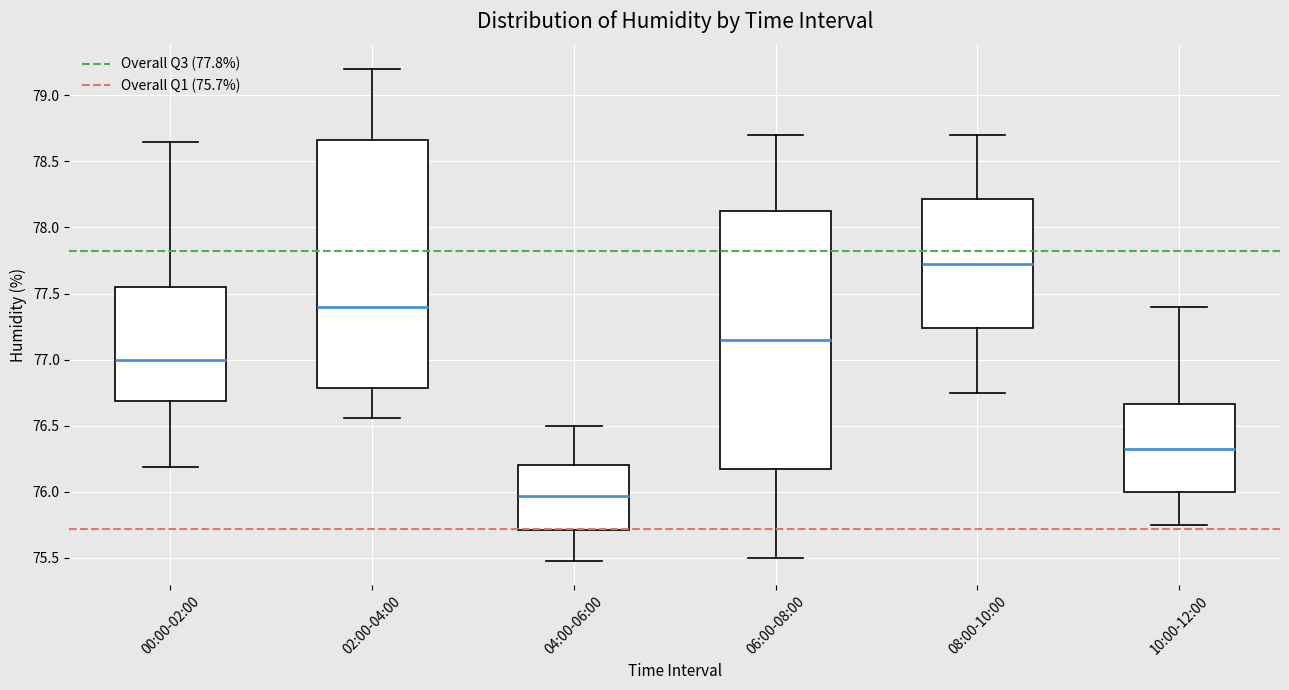

Where does the lower whisker of the box for 08:00-10:00 end on the y-axis? The values are not printed on the chart, so give them approximately, as read against the axis.

76.75